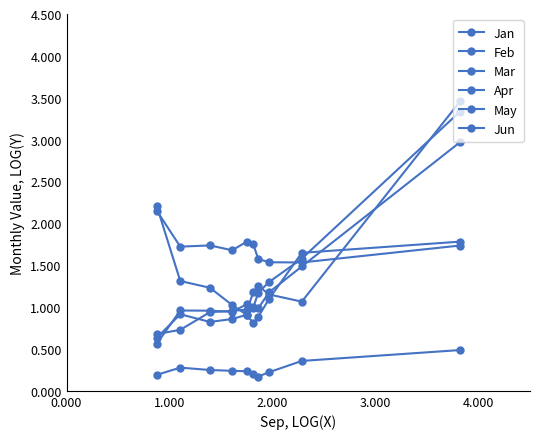

Rank the series at 4.000 from lowest to highest value.

Mar, May, Jan, Jun, Feb, Apr